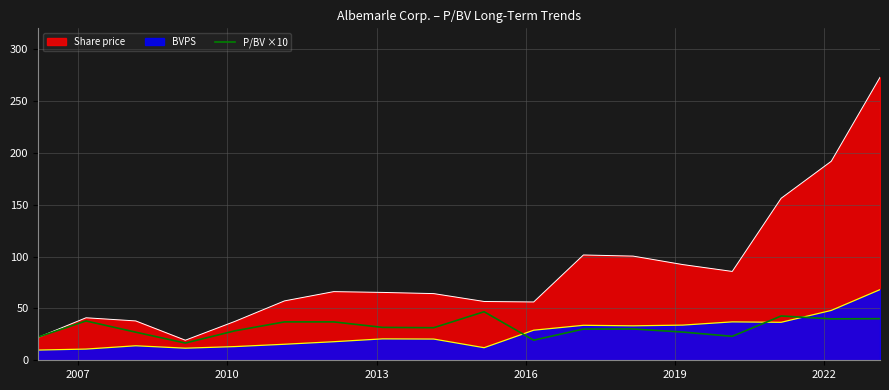

Which series has the largest range (max minus min)?

Share price